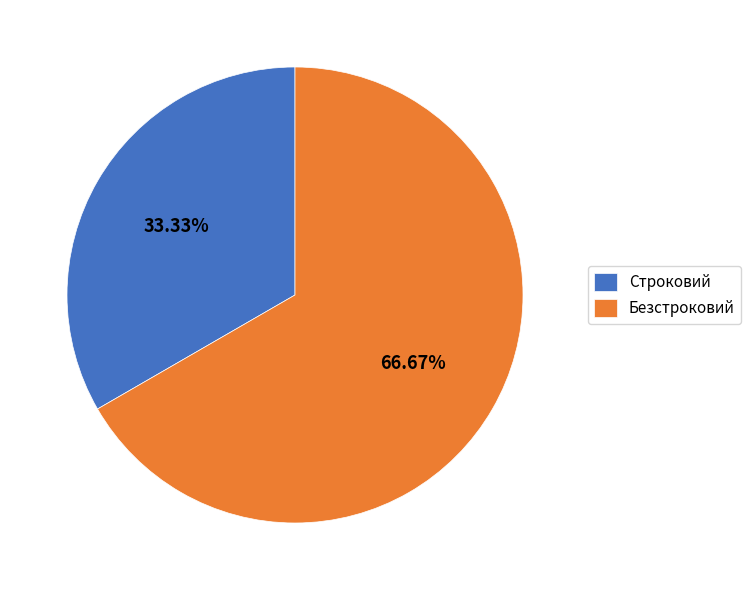

To the nearest percent, what is the combined percentage of Безстроковий and Строковий?

100%